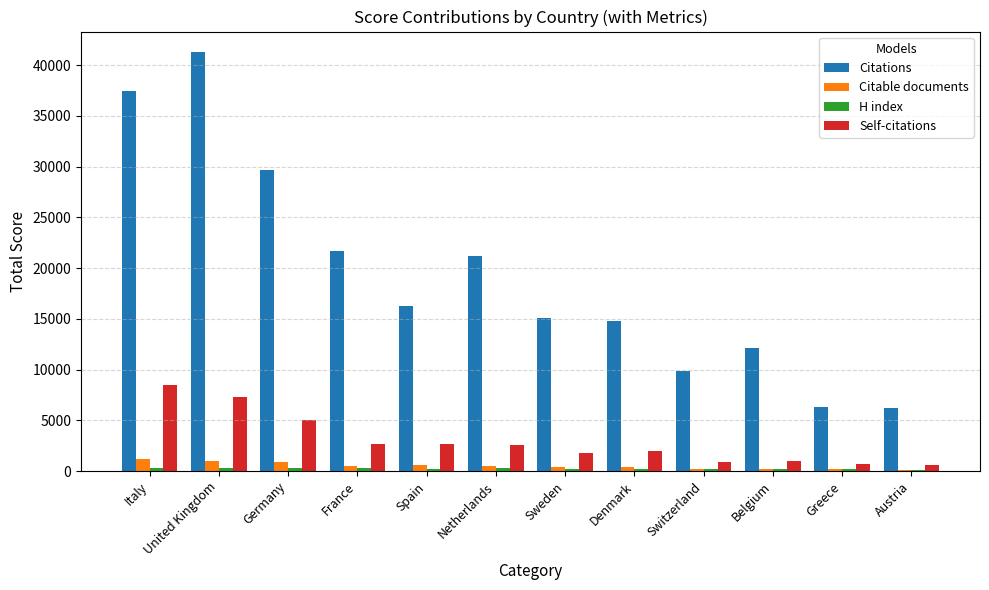

How many values in the Citations series are below 16272?

6